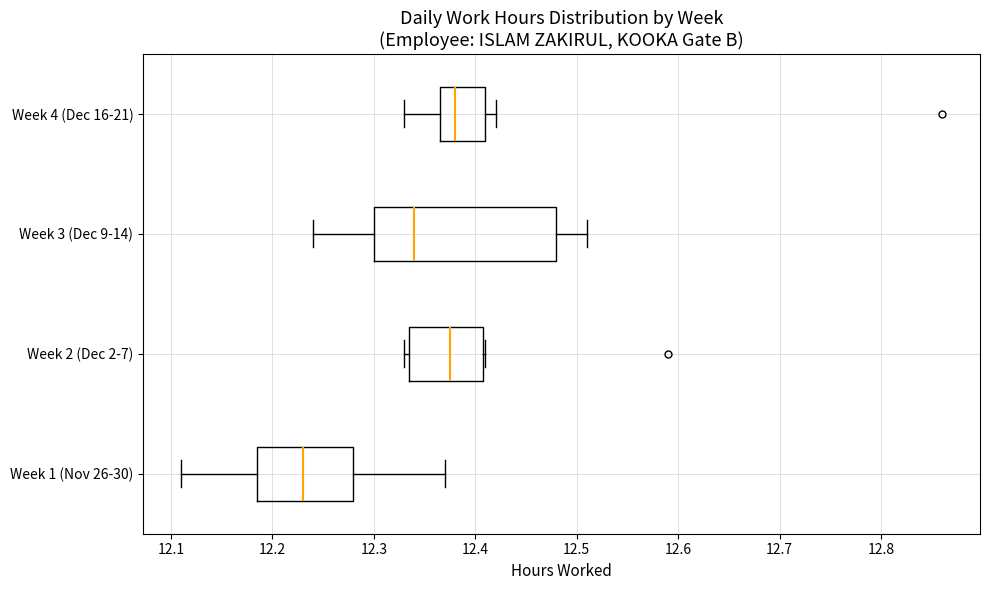

Which box is the widest, from its left edge to its right edge?

Week 3 (Dec 9-14)